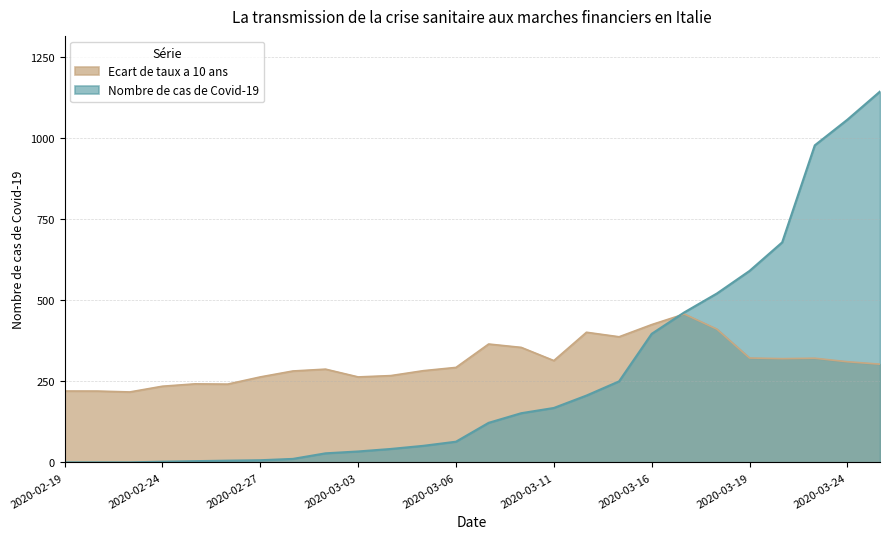

Between which two adjacent categories do Ecart de taux a 10 ans and Nombre de cas de Covid-19 first intersect?

2020-03-16 and 2020-03-17